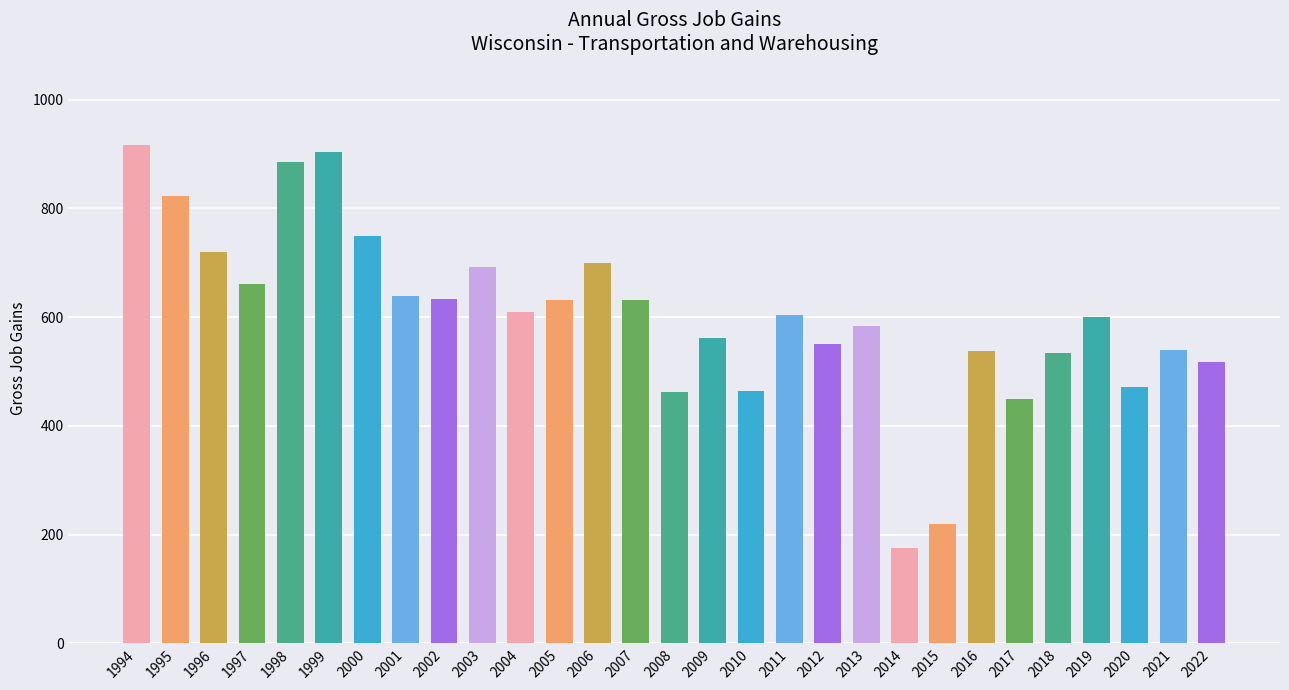

The value at 2008 is 269. True or false?

False